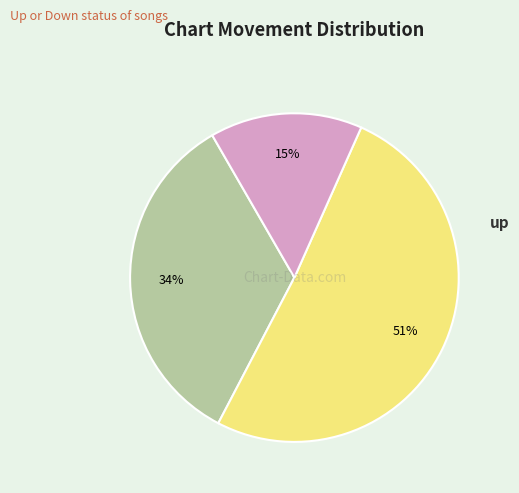

Does any single category account for the majority?

Yes